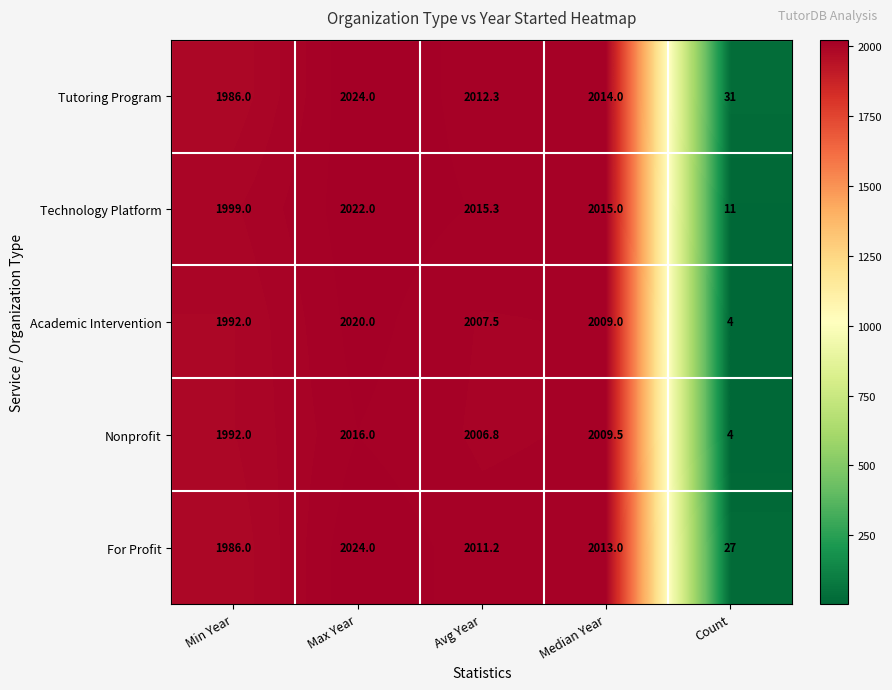

The For Profit series shows 27.0 at Count. True or false?

True